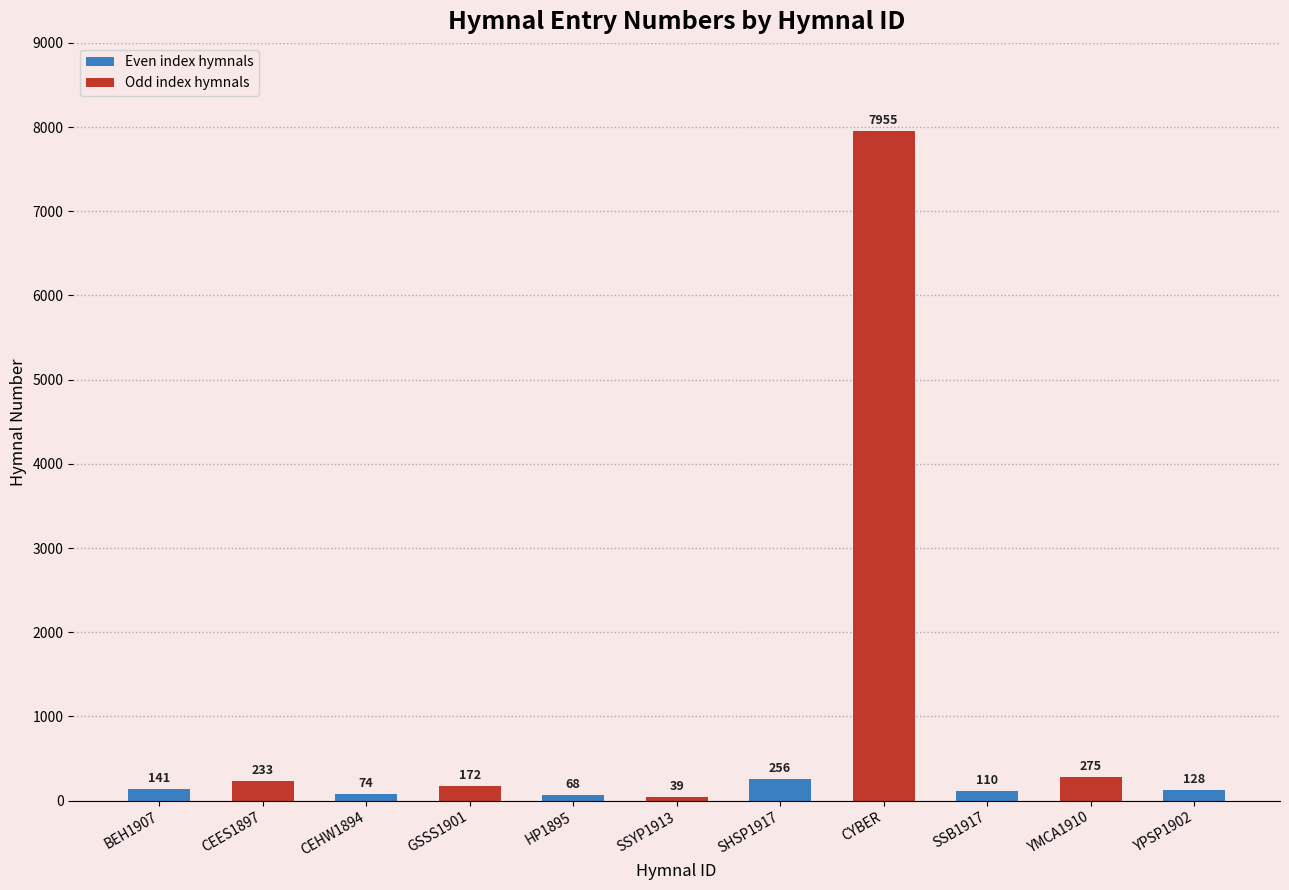

Which category has the highest value across all series?

CYBER